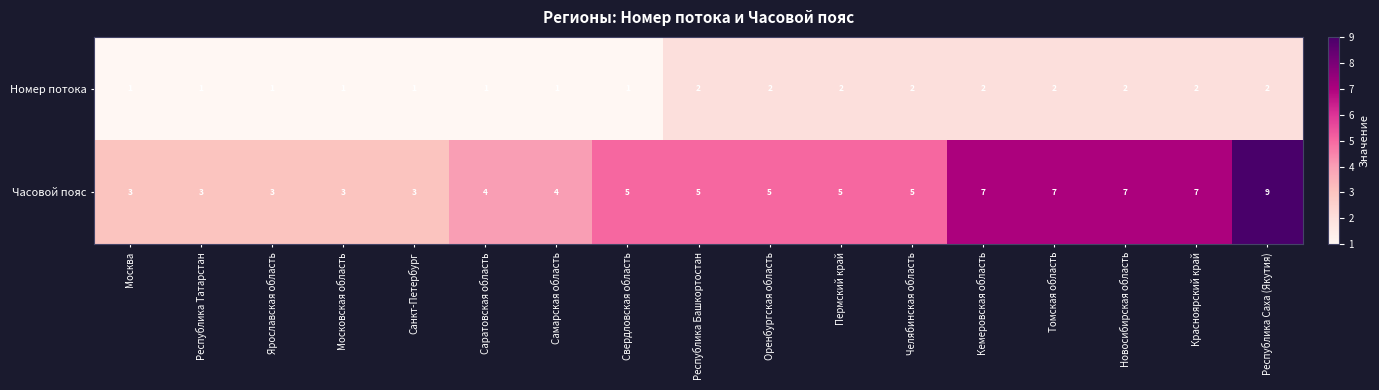

What is the sum of all Часовой пояс values?

85